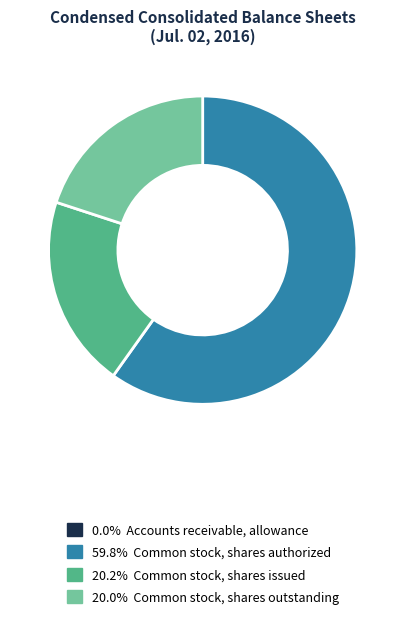

Which slice is the largest?

Common stock, shares authorized